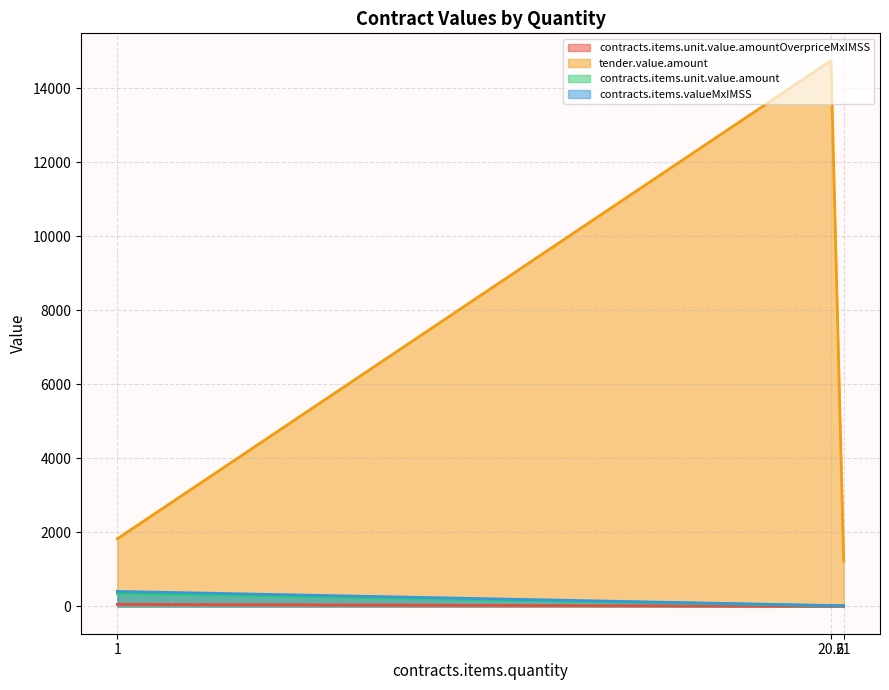

What is the average value of the contracts.items.unit.value.amount series?

130.5